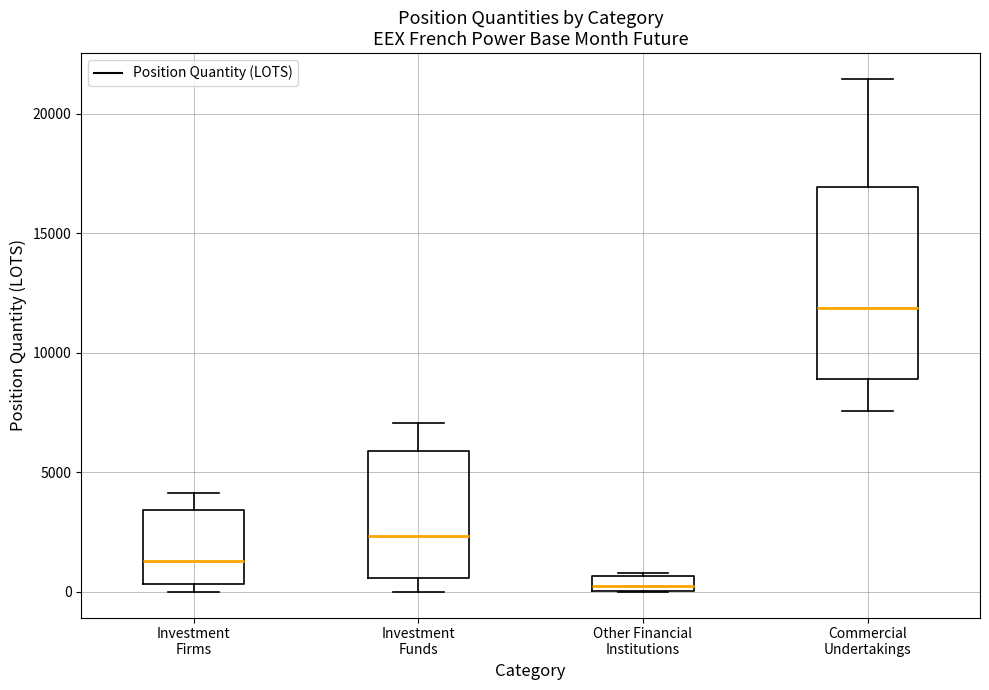

Which box is the tallest, from its lower edge to its upper edge?

Commercial Undertakings